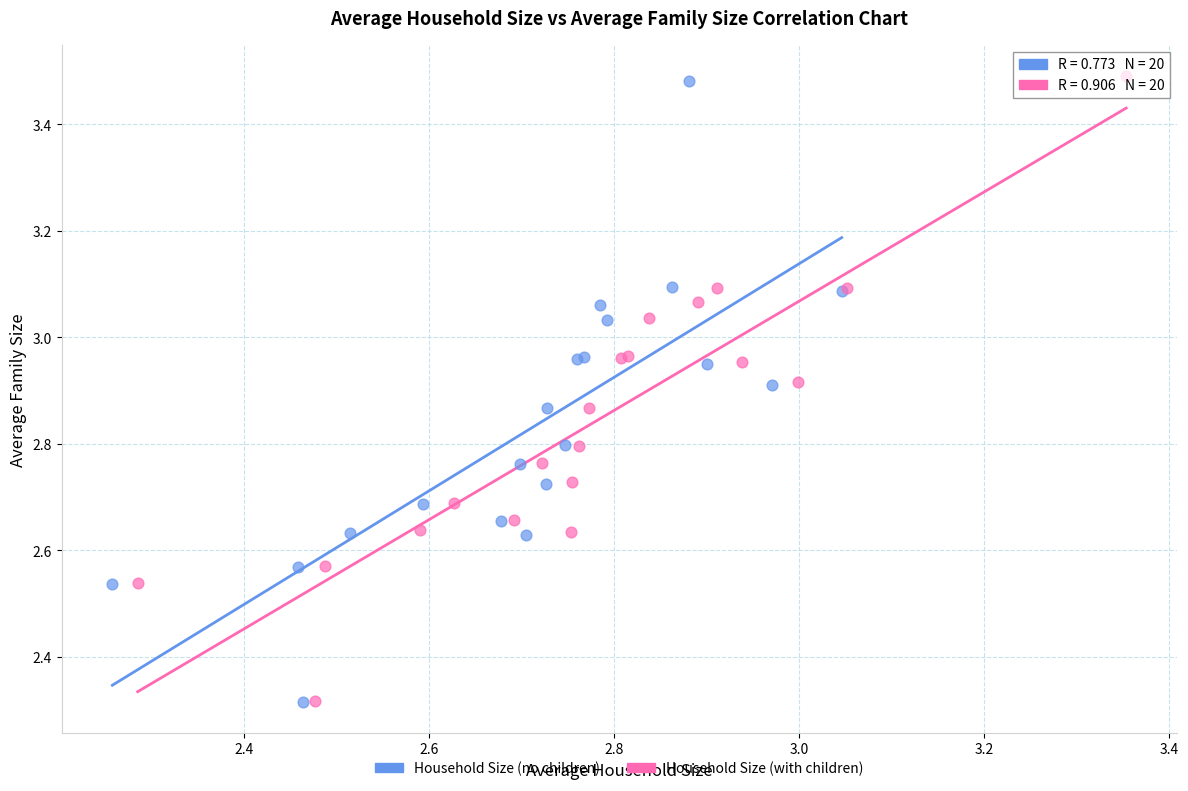

What are all the series names shown in the legend?

Household Size (no children), Household Size (with children)